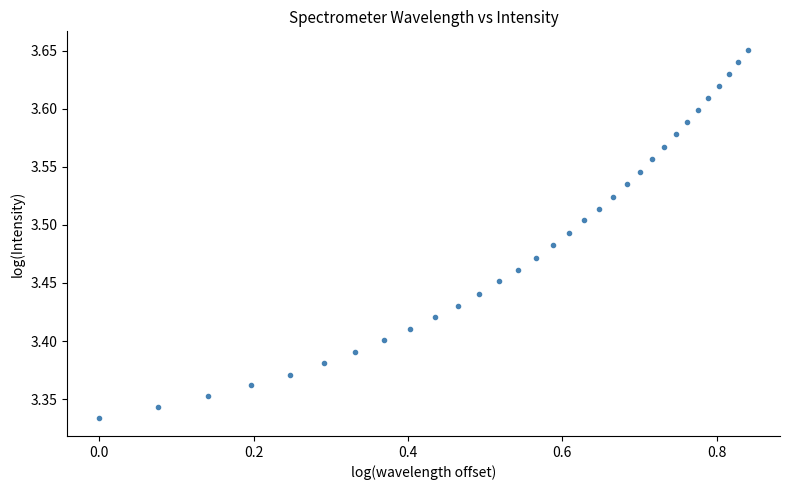

What is the range of Y values (max minus min)?

0.3